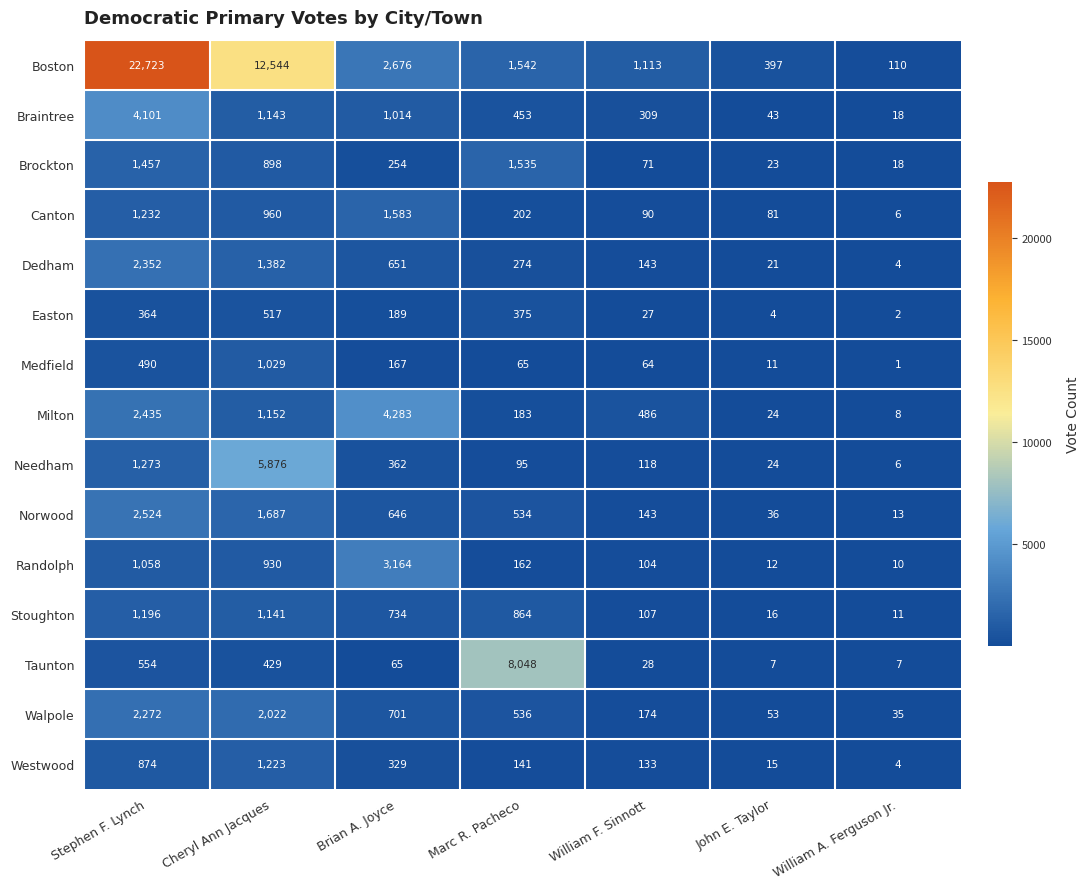

Which category has the lowest value in the Westwood series?

William A. Ferguson Jr.